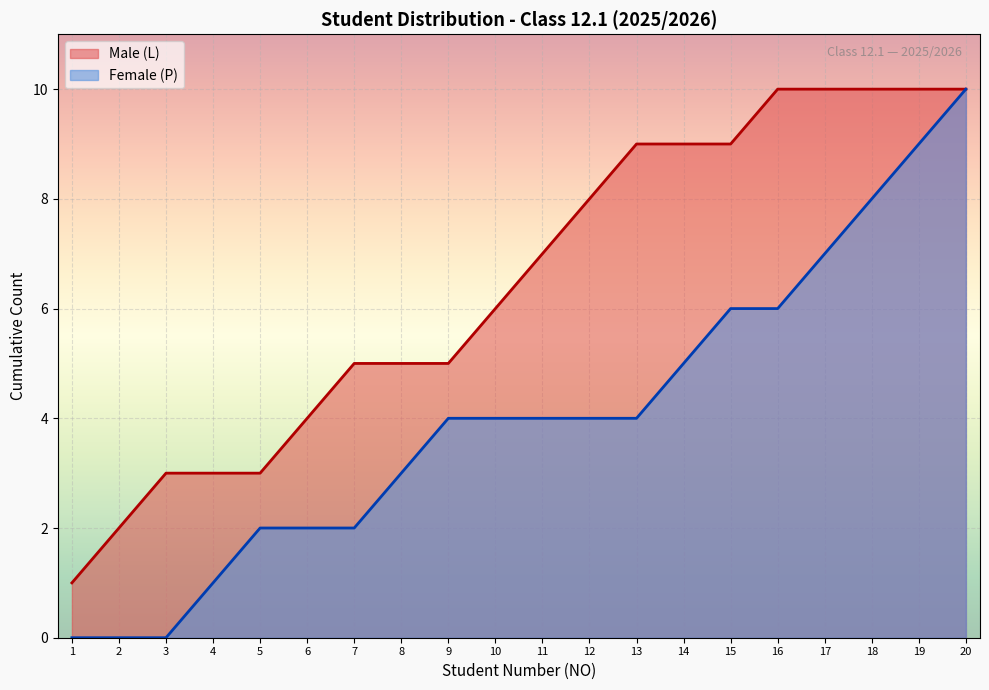

True or false: Female and Male cross at least once.

False